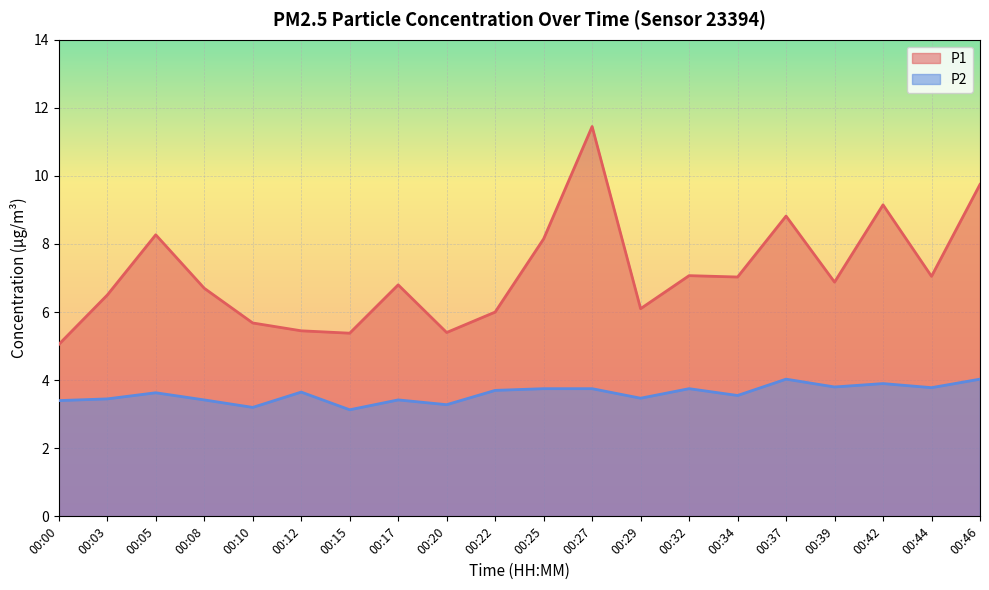

What is the average value of the P2 series?

3.6